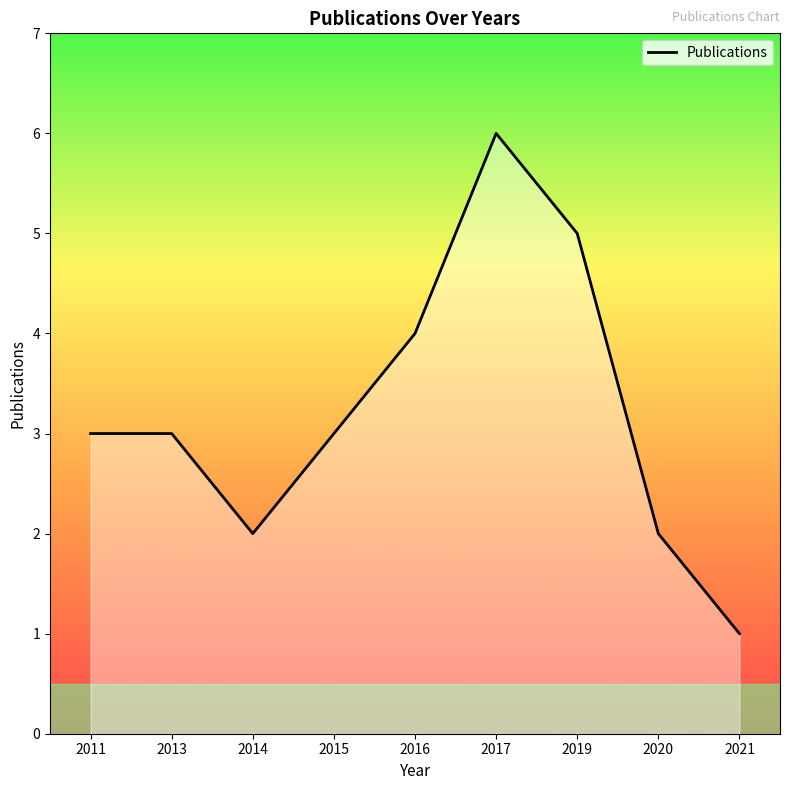

The chart shows a value of 4 at 2016. True or false?

True